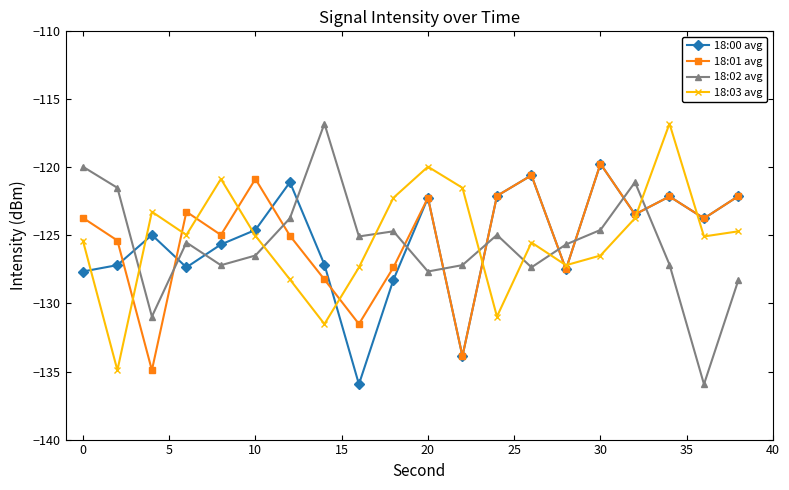

What is the value of the 18:00 avg point at the 6th from the left?

-124.6